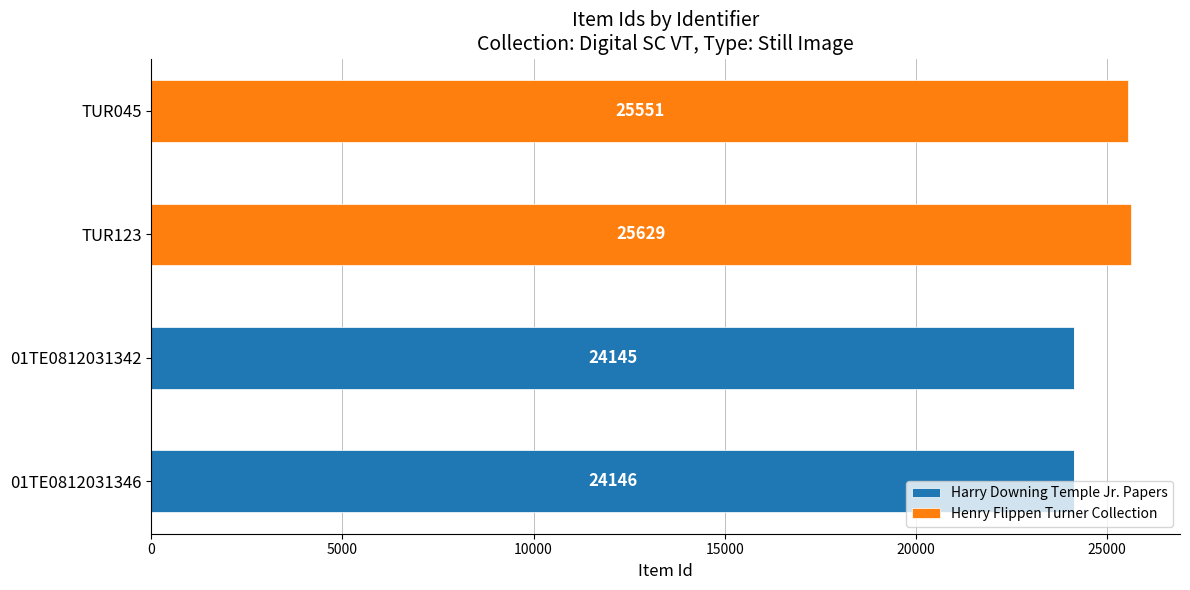

At which label is Harry Downing Temple Jr. Papers closest to 12073?

01TE0812031342